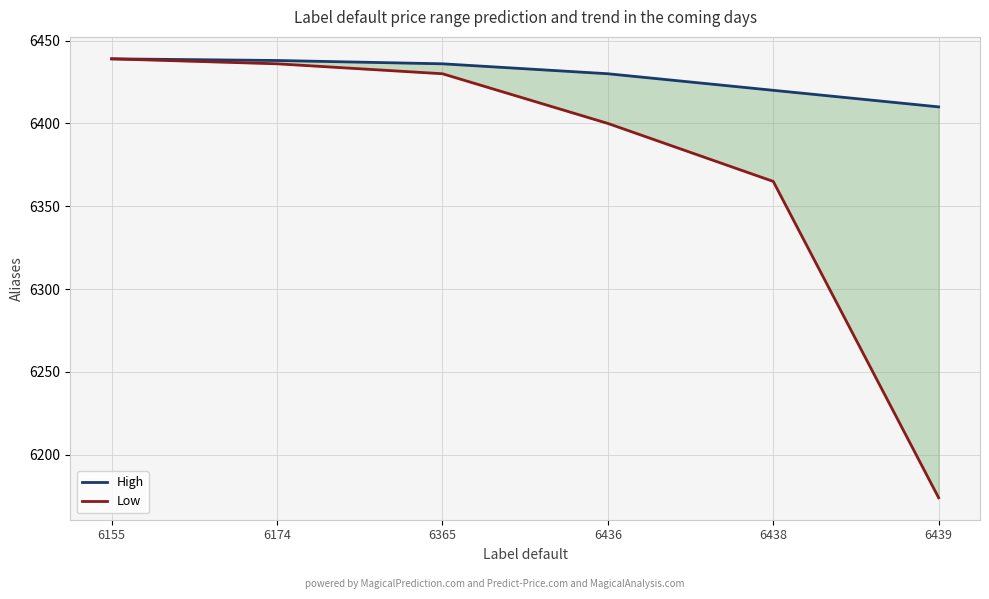

List the series in order of their peak value, highest first.

High, Low